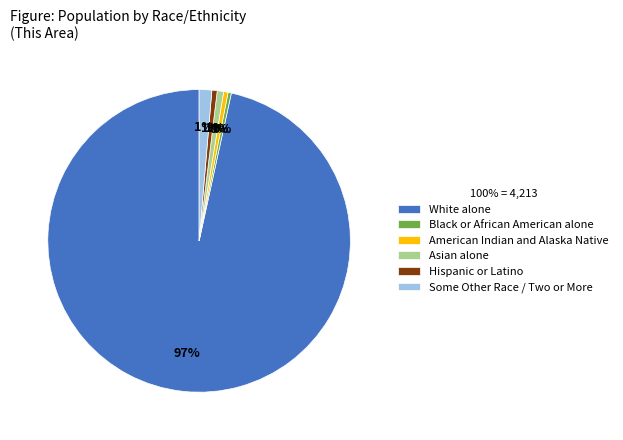

Which category has the biggest portion of the pie?

White alone